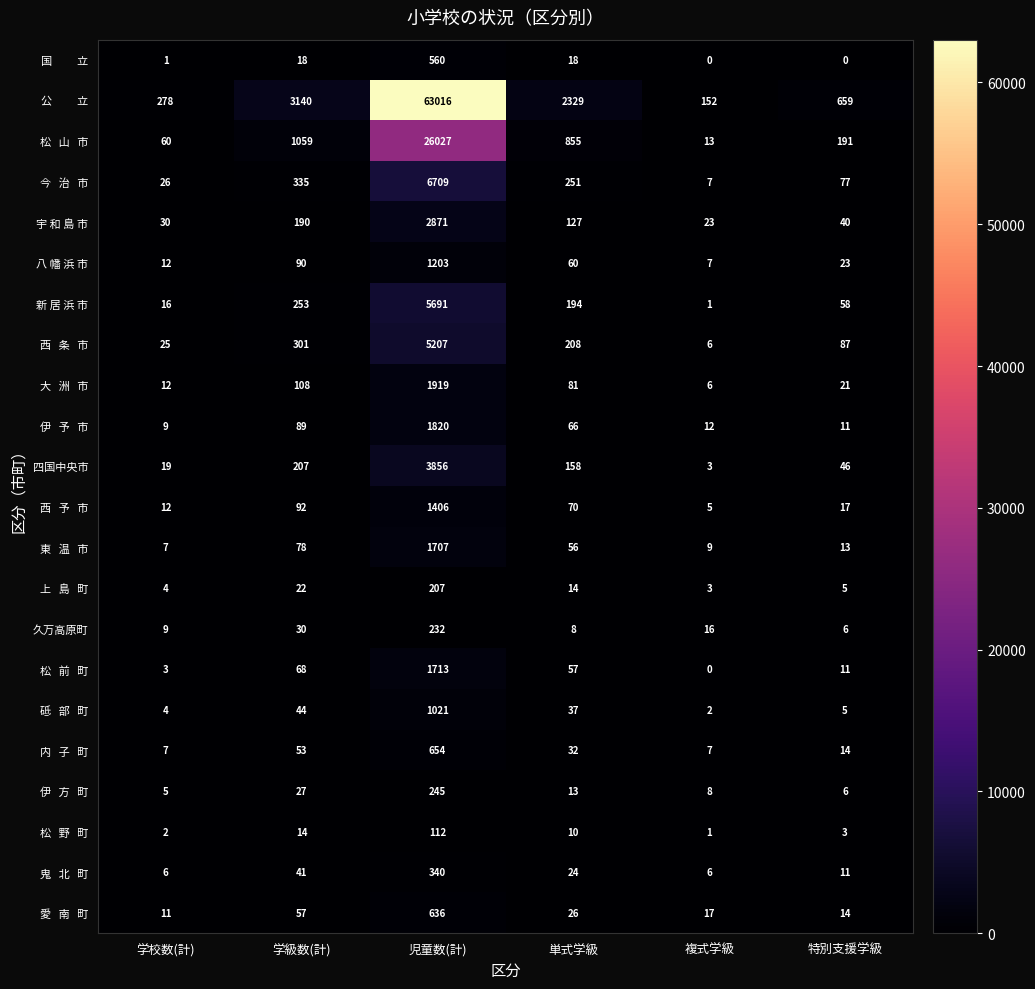

At which category is the sum across all series the highest?

児童数(計)